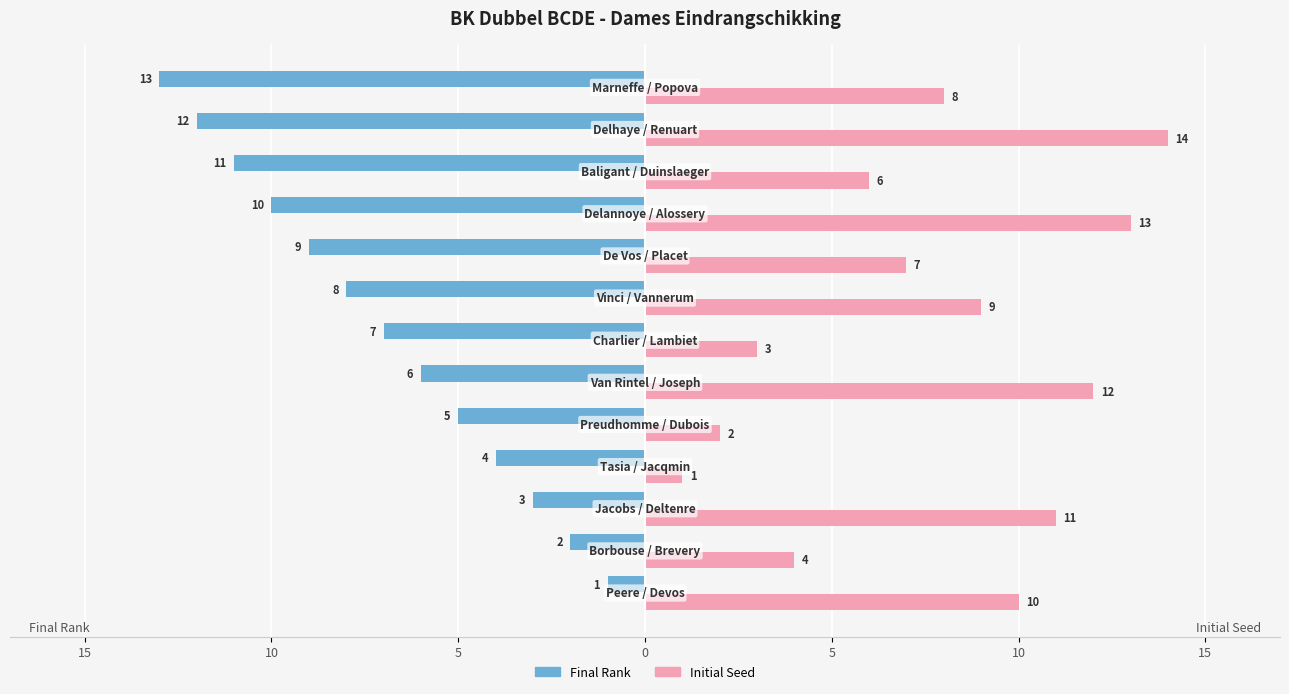

What are all the series names shown in the legend?

Final Rank, Initial Seed